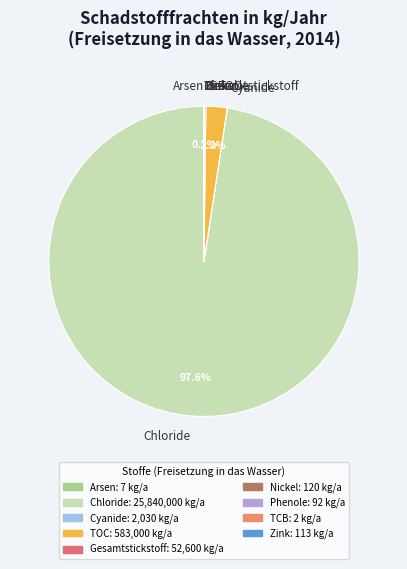

What percentage is NOT represented by Chloride?

2.4%